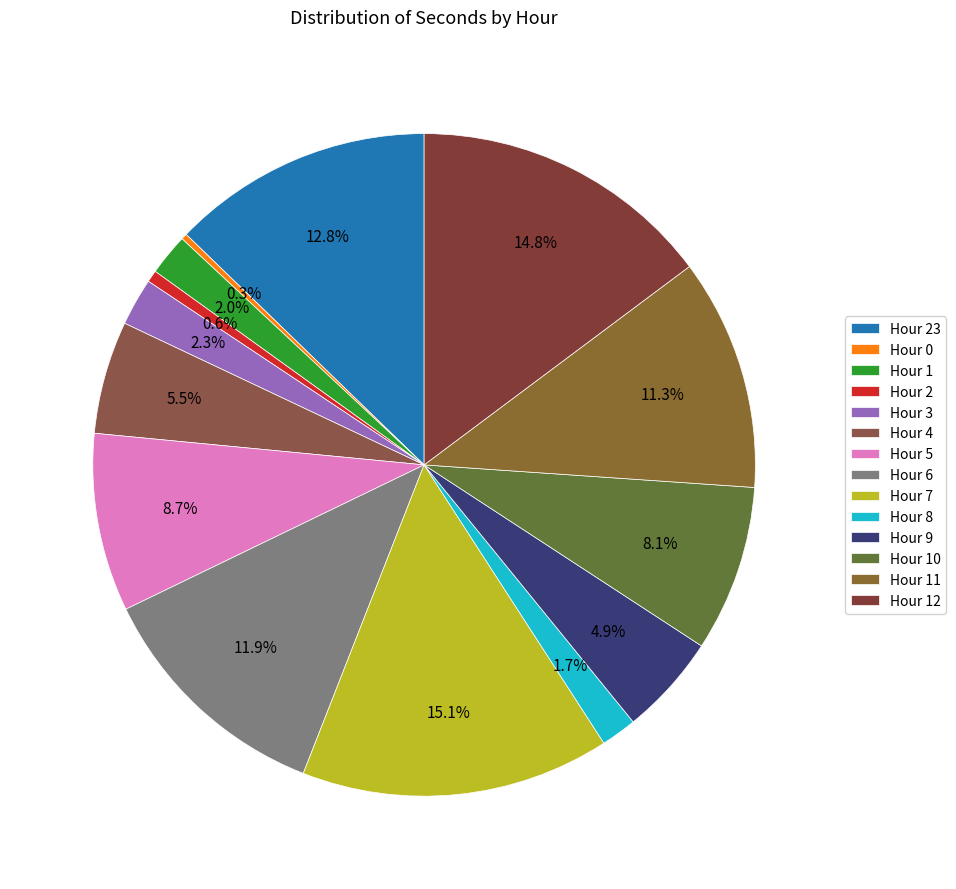

What portion of the pie excludes Hour 7?

84.9%